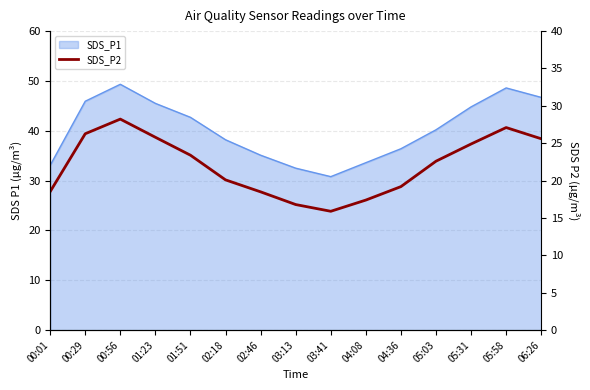

Is it true that the value at 05:58 is 27.1?

True